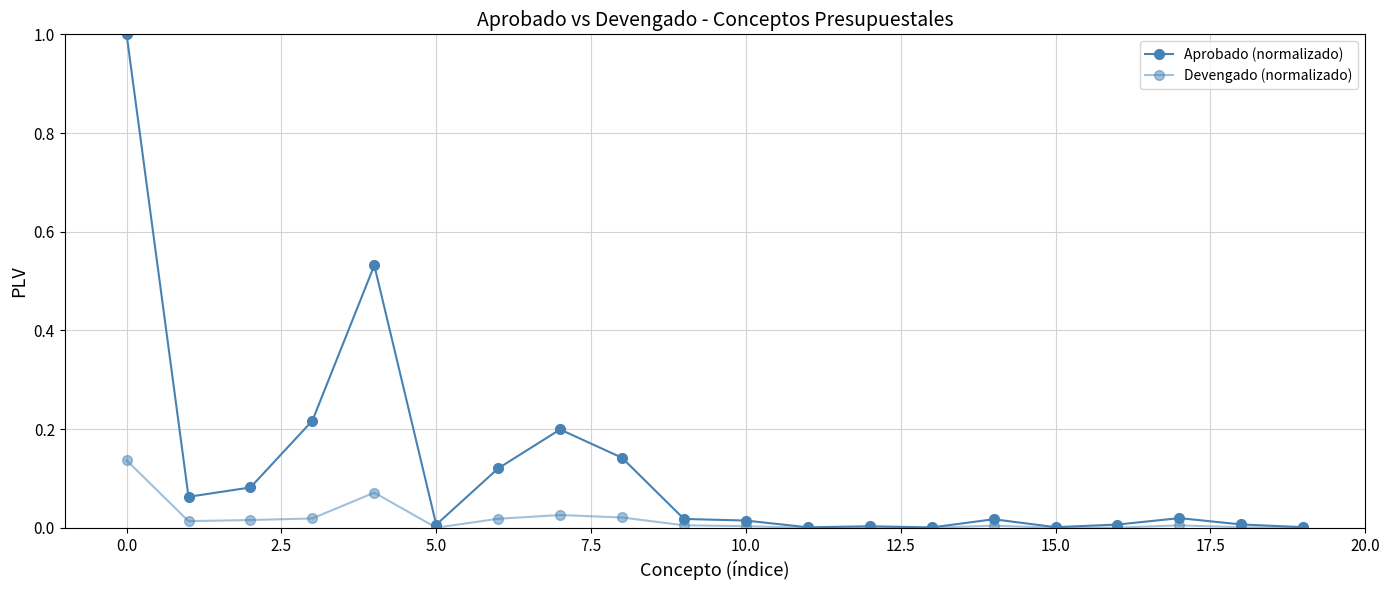

How many lines are shown in the chart?

2